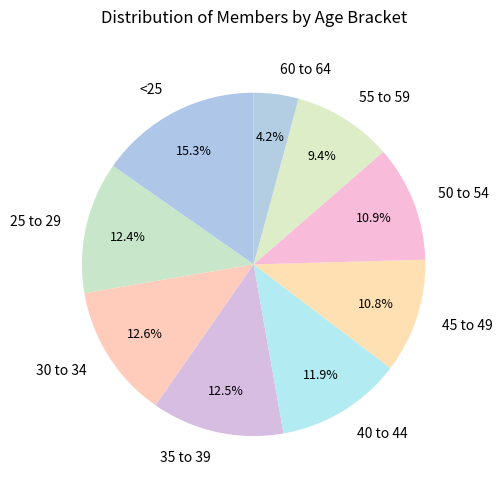

True or false: 25 to 29 accounts for 12% of the total.

True